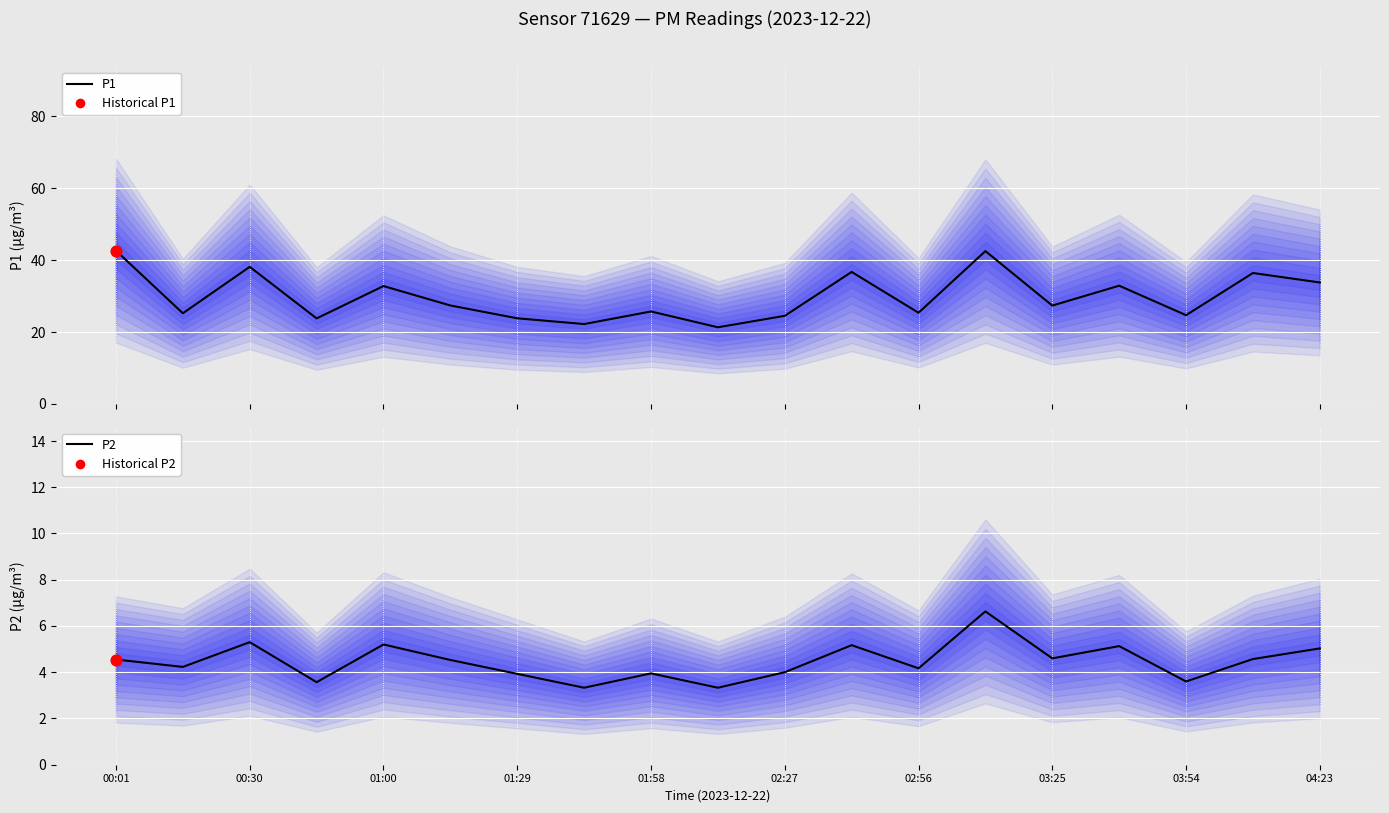

Which series reaches the minimum Y coordinate?

P2